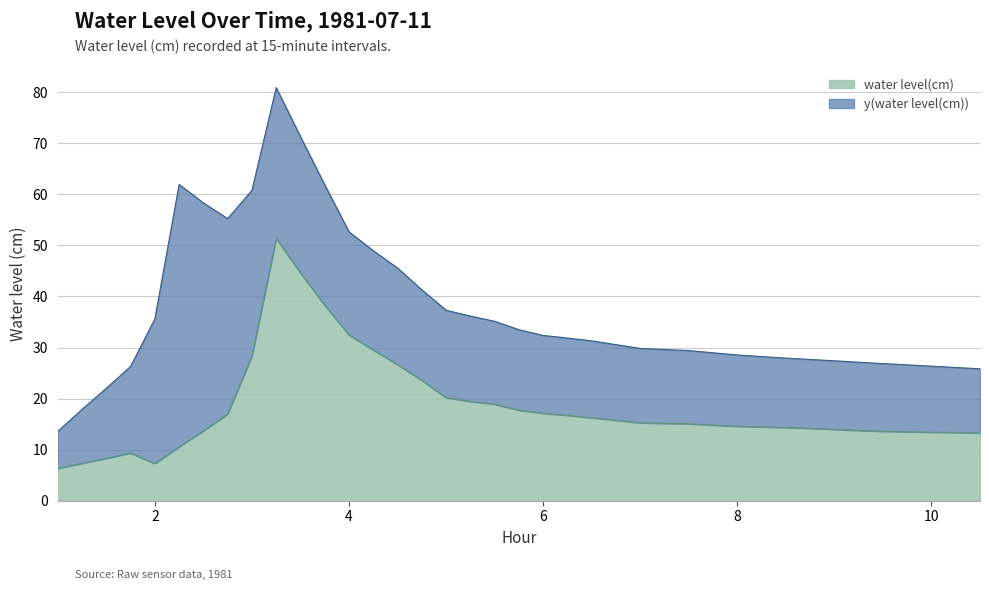

How many lines are shown in the chart?

2